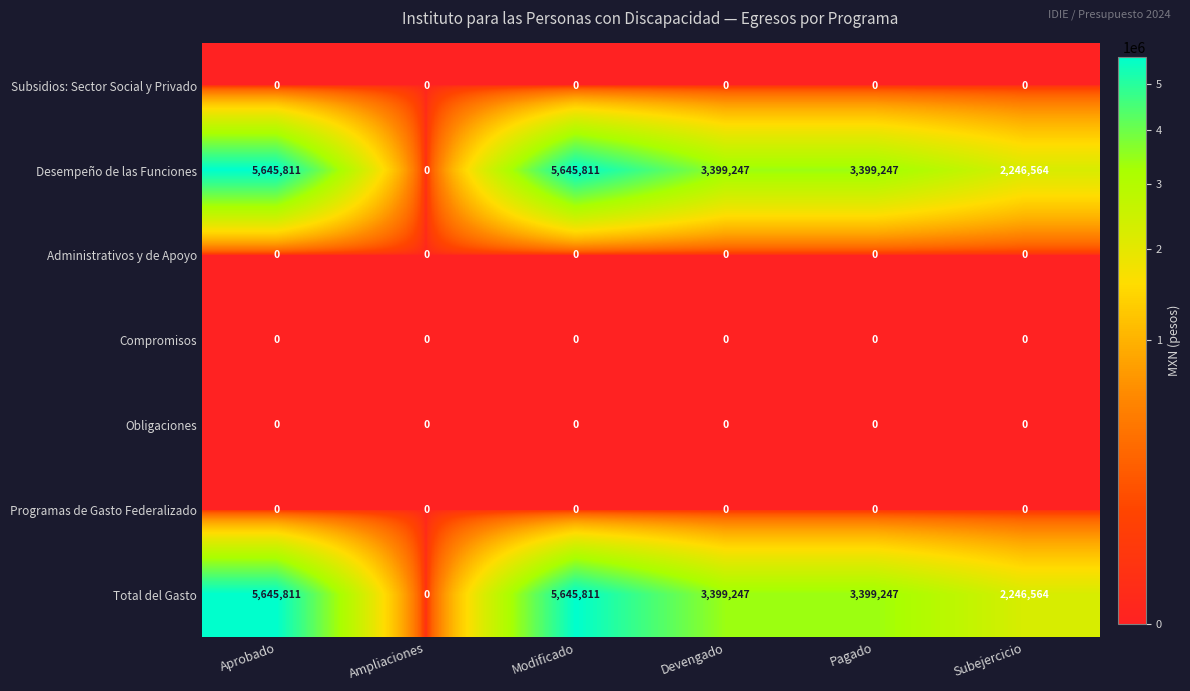

What is the difference between the Total del Gasto values at Subejercicio and Ampliaciones?

2246564